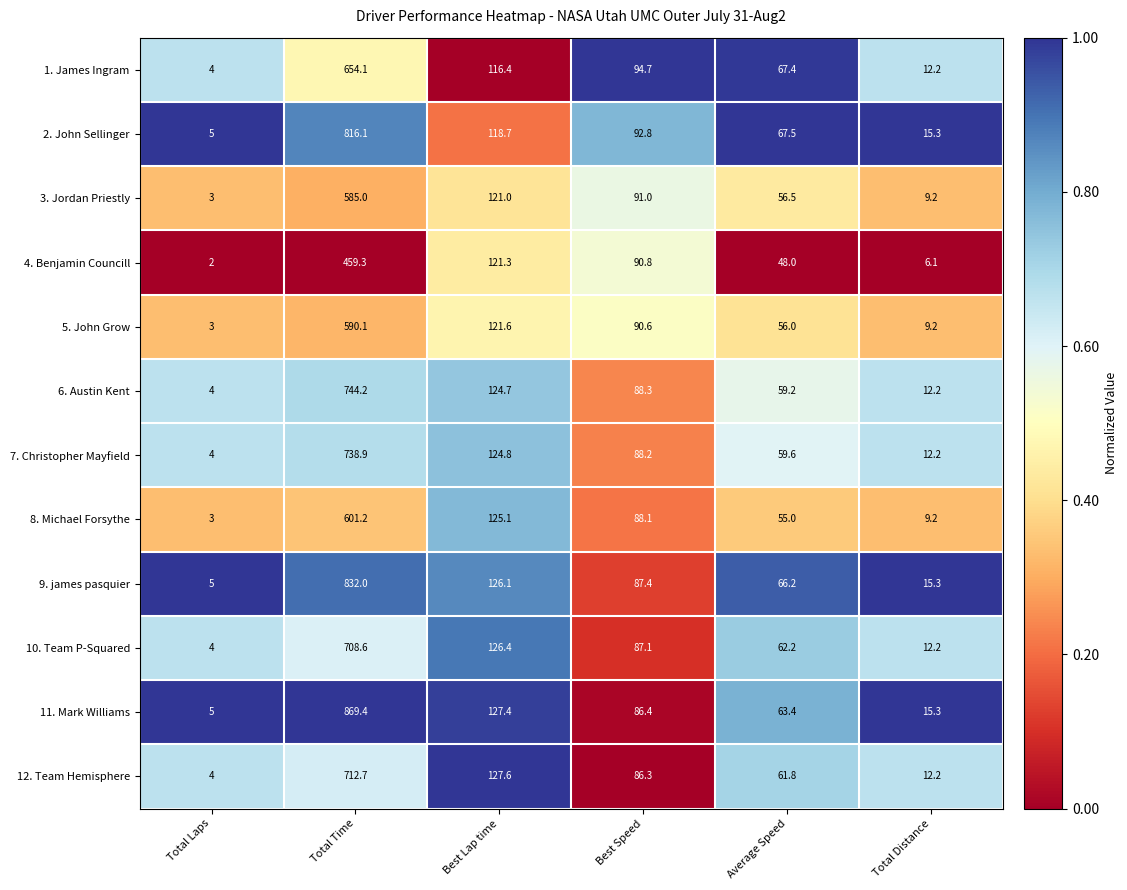

The 9. james pasquier series shows 27.2 at Total Distance. True or false?

False